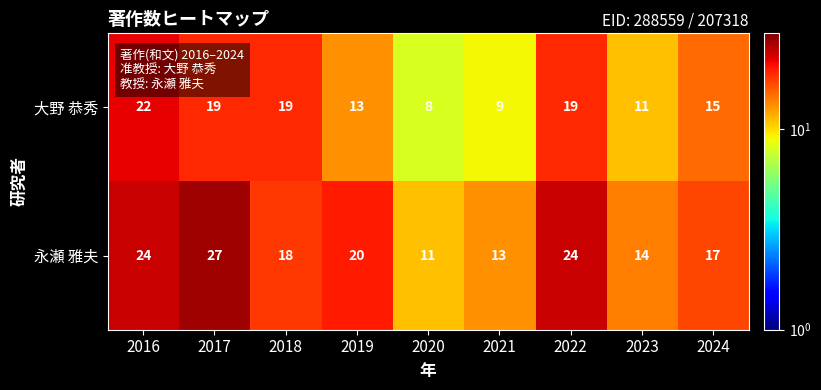

The value of 大野 恭秀 at 2022 is 10. True or false?

False